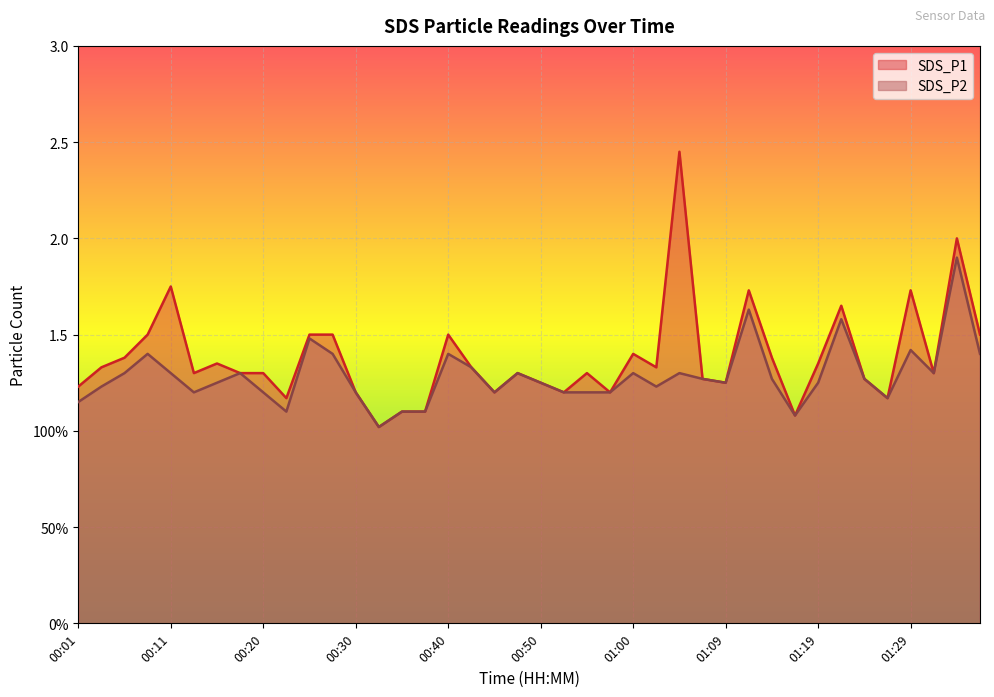

Which category has the lowest value in the SDS_P2 series?

00:33